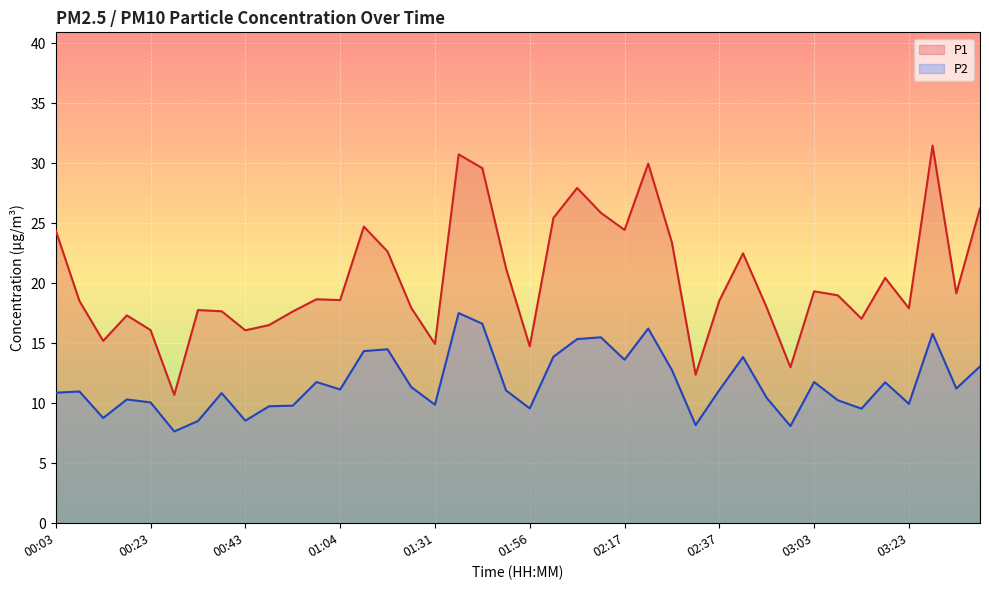

What are all the series names shown in the legend?

P1, P2